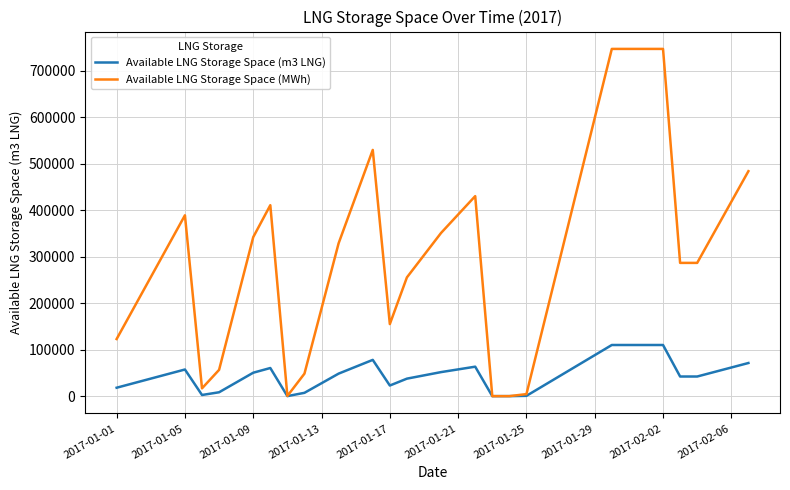

Which series has the largest total across all categories?

Available LNG Storage Space (MWh)